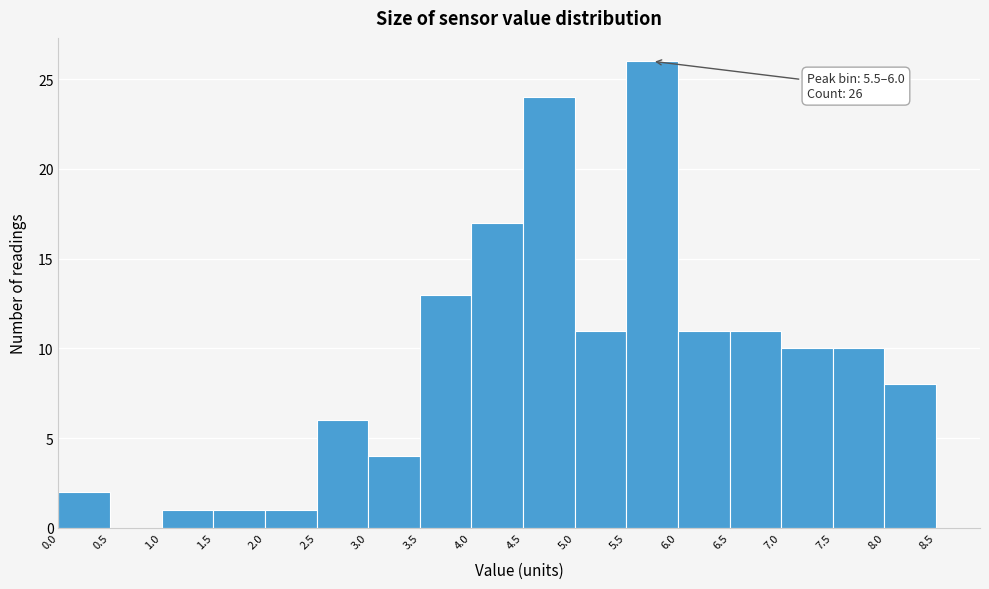

Over which range of the x-axis is the bar tallest?

5.5 to 6.0